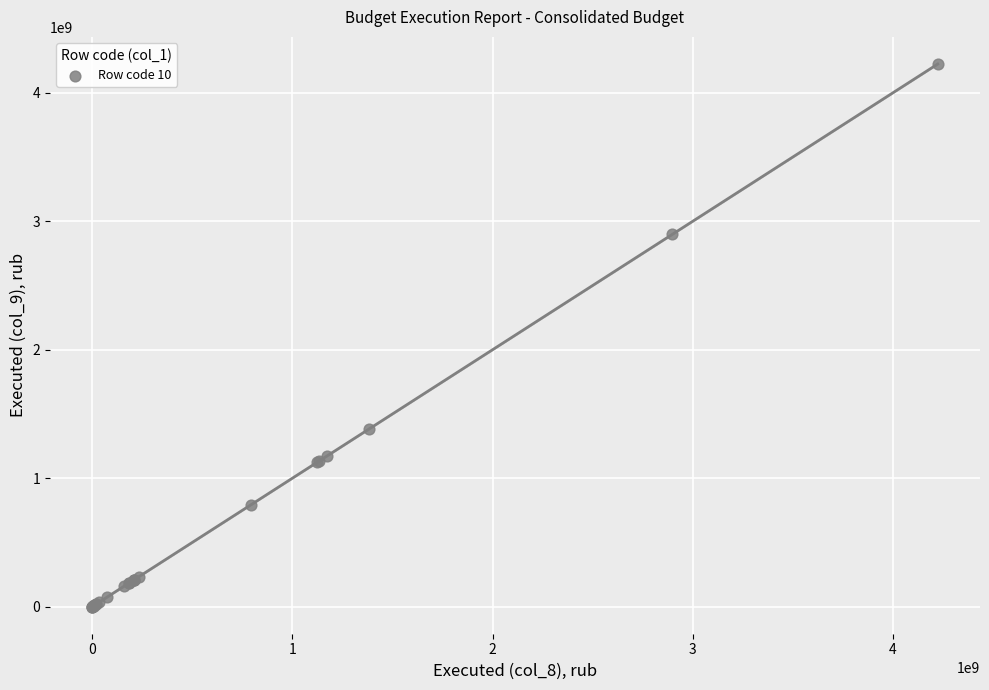

What Y value in the scatter plot is closest to 2111799008?

1382907761.0